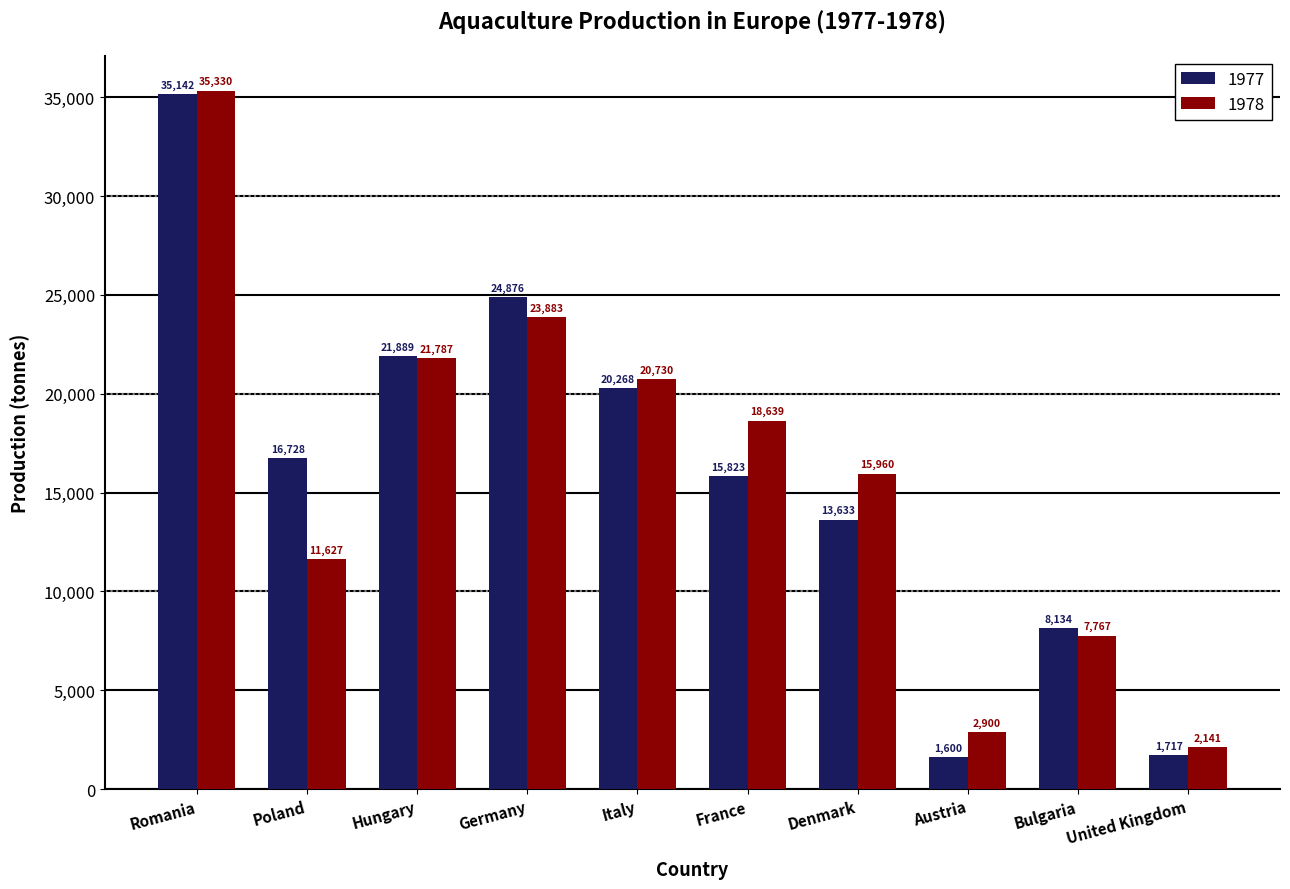

What is the minimum value shown in the chart?

1600